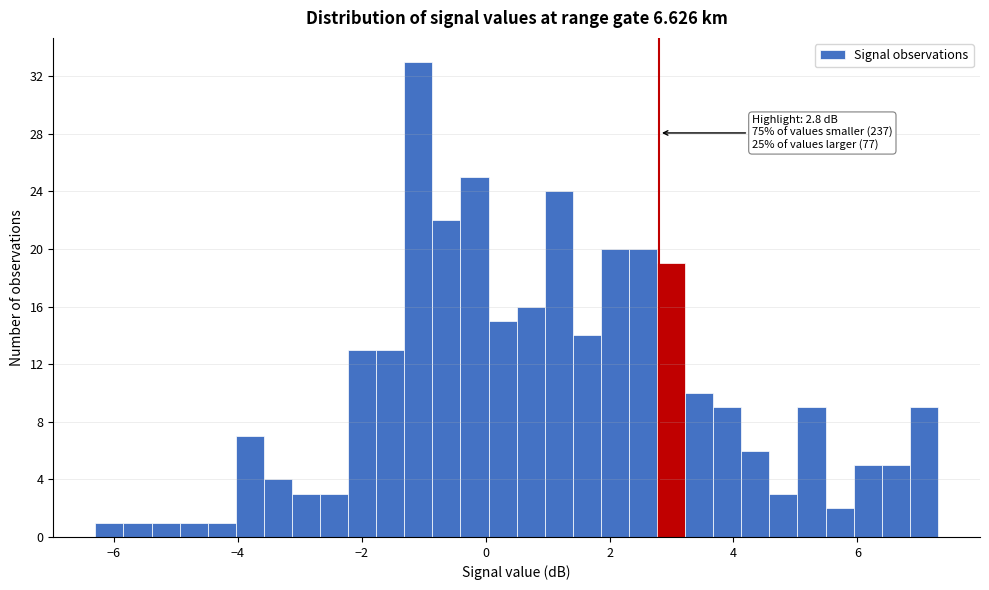

Read against the x-axis, roughly where is the centre of the tallest bar?

-1.0